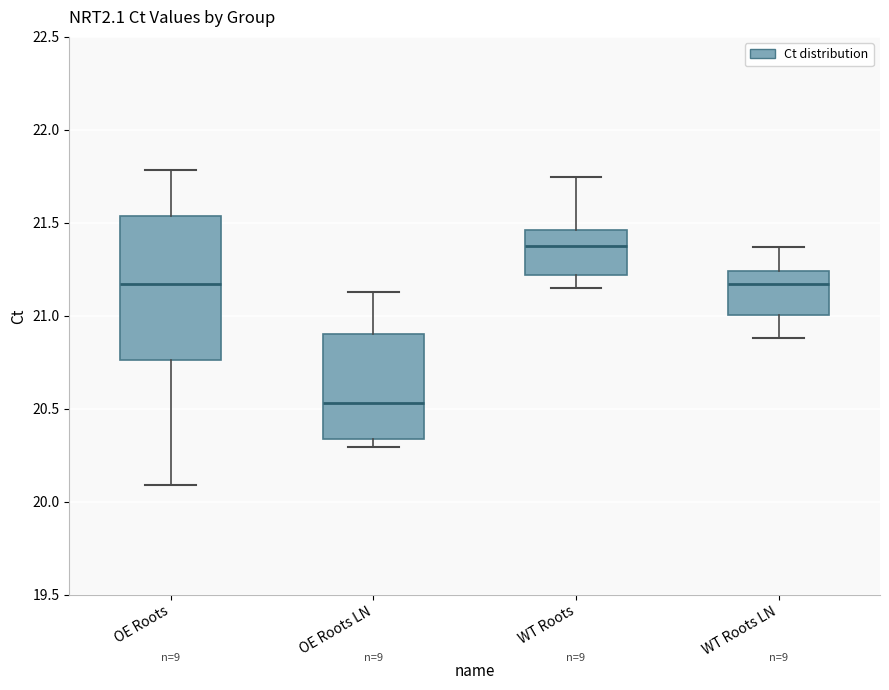

Reading left to right, read every box against the y-axis: the position of its median line, the range the box covers, and the ends of its whiskers. The values are not printed on the chart, so give them approximately, as read against the axis.

OE Roots: median 21.15, box 20.75 to 21.55, whiskers 20.10 to 21.80
OE Roots LN: median 20.55, box 20.35 to 20.90, whiskers 20.30 to 21.15
WT Roots: median 21.40, box 21.20 to 21.45, whiskers 21.15 to 21.75
WT Roots LN: median 21.15, box 21.00 to 21.25, whiskers 20.90 to 21.35